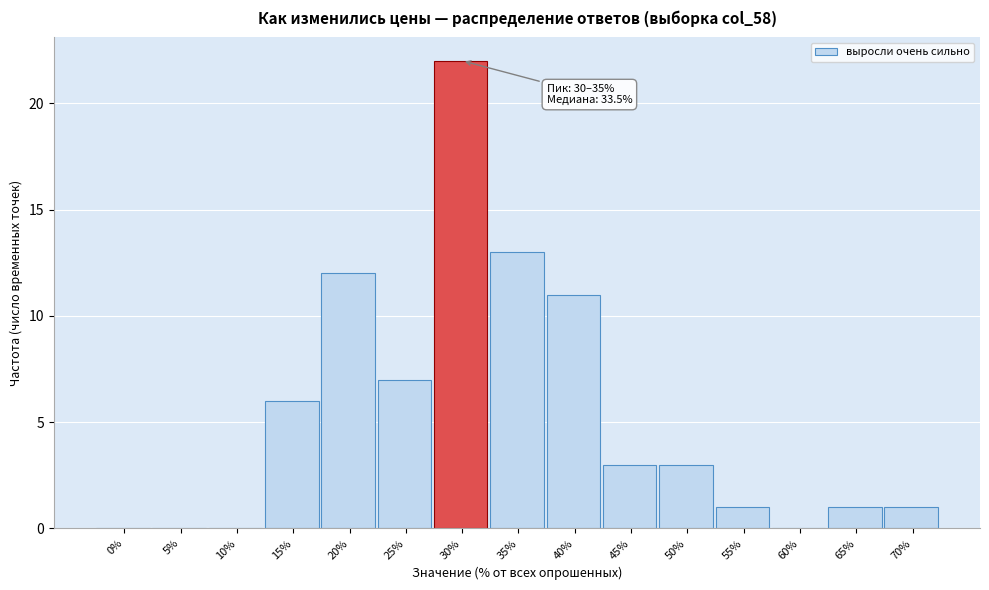

Reading right to left, what are all the values shown in this chart?

70%=1	65%=1	60%=0	55%=1	50%=3	45%=3	40%=11	35%=13	30%=22	25%=7	20%=12	15%=6	10%=0	5%=0	0%=0